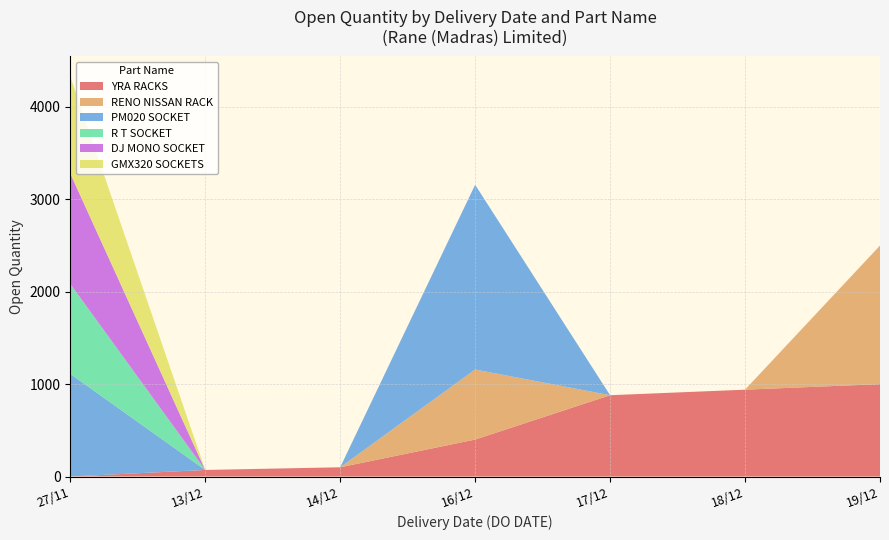

Reading left to right, list all the values displayed in this chart.

13/12/2019=71	14/12/2019=100	16/12/2019=400	17/12/2019=880	18/12/2019=940	19/12/2019=1000	16/12/2019=758	19/12/2019=900	19/12/2019=600	27/11/2019=1111	16/12/2019=2000	27/11/2019=974	27/11/2019=1195	27/11/2019=142	27/11/2019=235	27/11/2019=173	27/11/2019=500